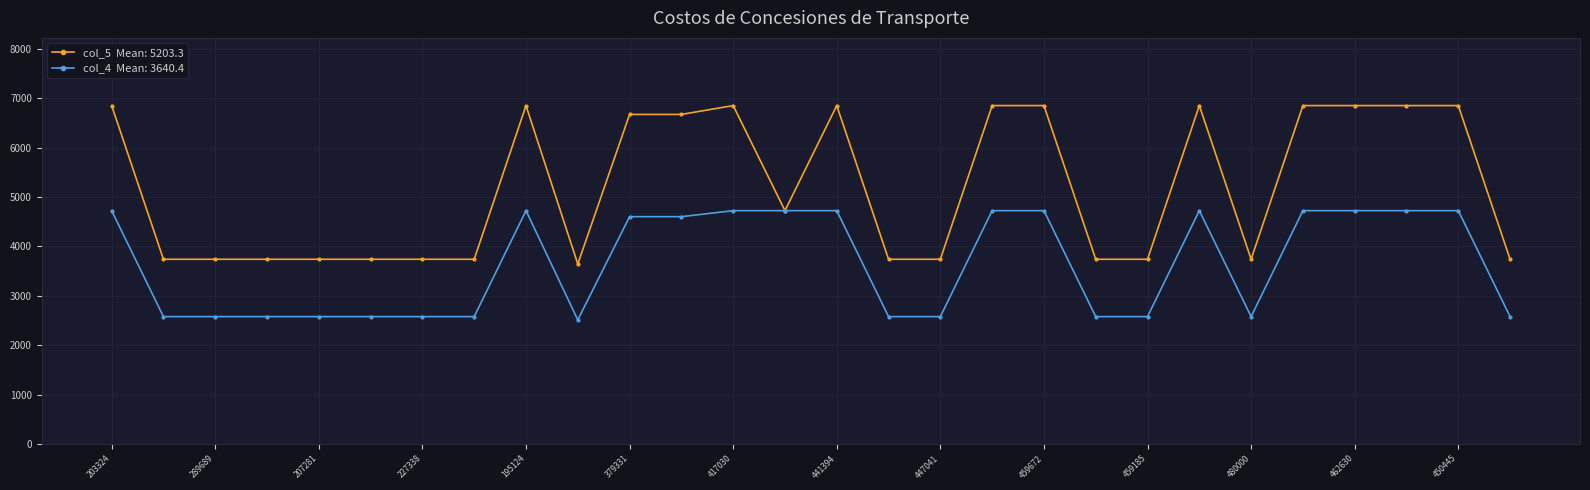

What is the maximum value shown in the chart?

6851